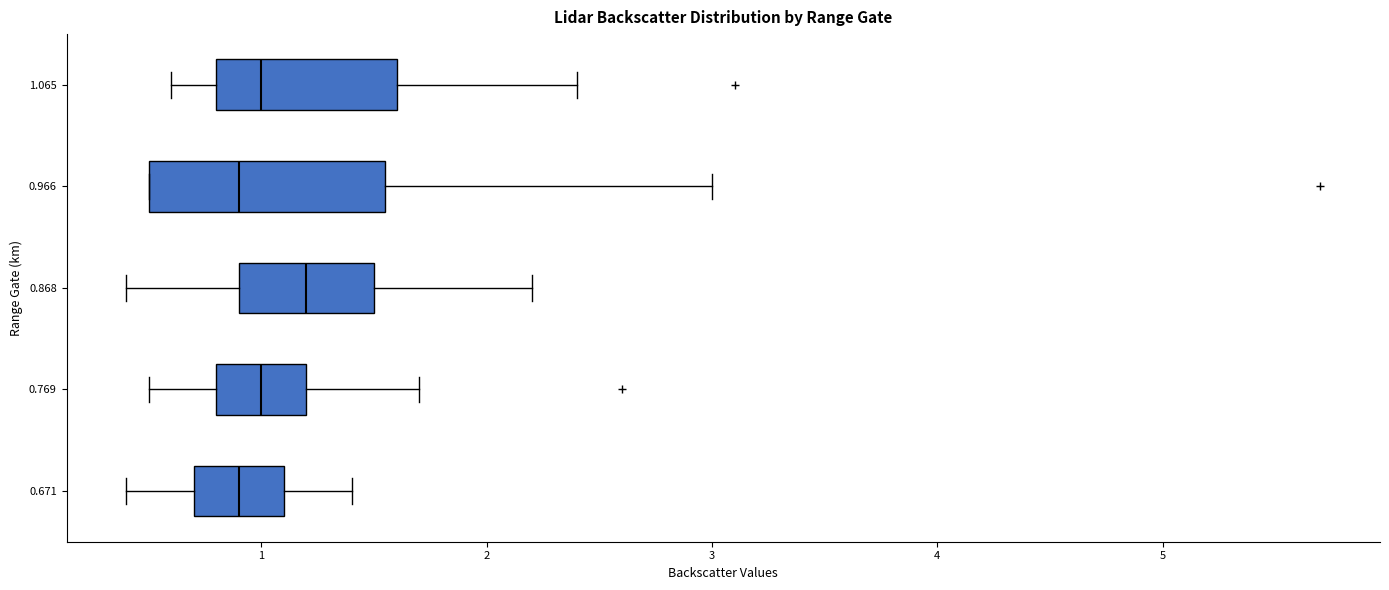

Reading bottom to top, read every box against the x-axis: the position of its median line, the range the box covers, and the ends of its whiskers. The values are not printed on the chart, so give them approximately, as read against the axis.

0.671: median 0.9, box 0.7 to 1.1, whiskers 0.4 to 1.4
0.769: median 1.0, box 0.8 to 1.2, whiskers 0.5 to 1.7
0.868: median 1.2, box 0.9 to 1.5, whiskers 0.4 to 2.2
0.966: median 0.9, box 0.5 to 1.6, whiskers 0.5 to 3.0
1.065: median 1.0, box 0.8 to 1.6, whiskers 0.6 to 2.4